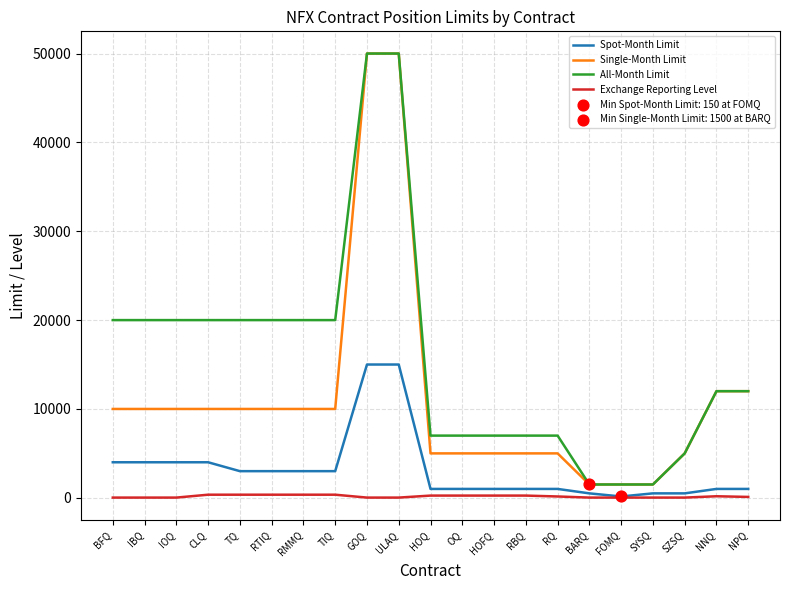

What is the total value across all series at RMMQ?

33350